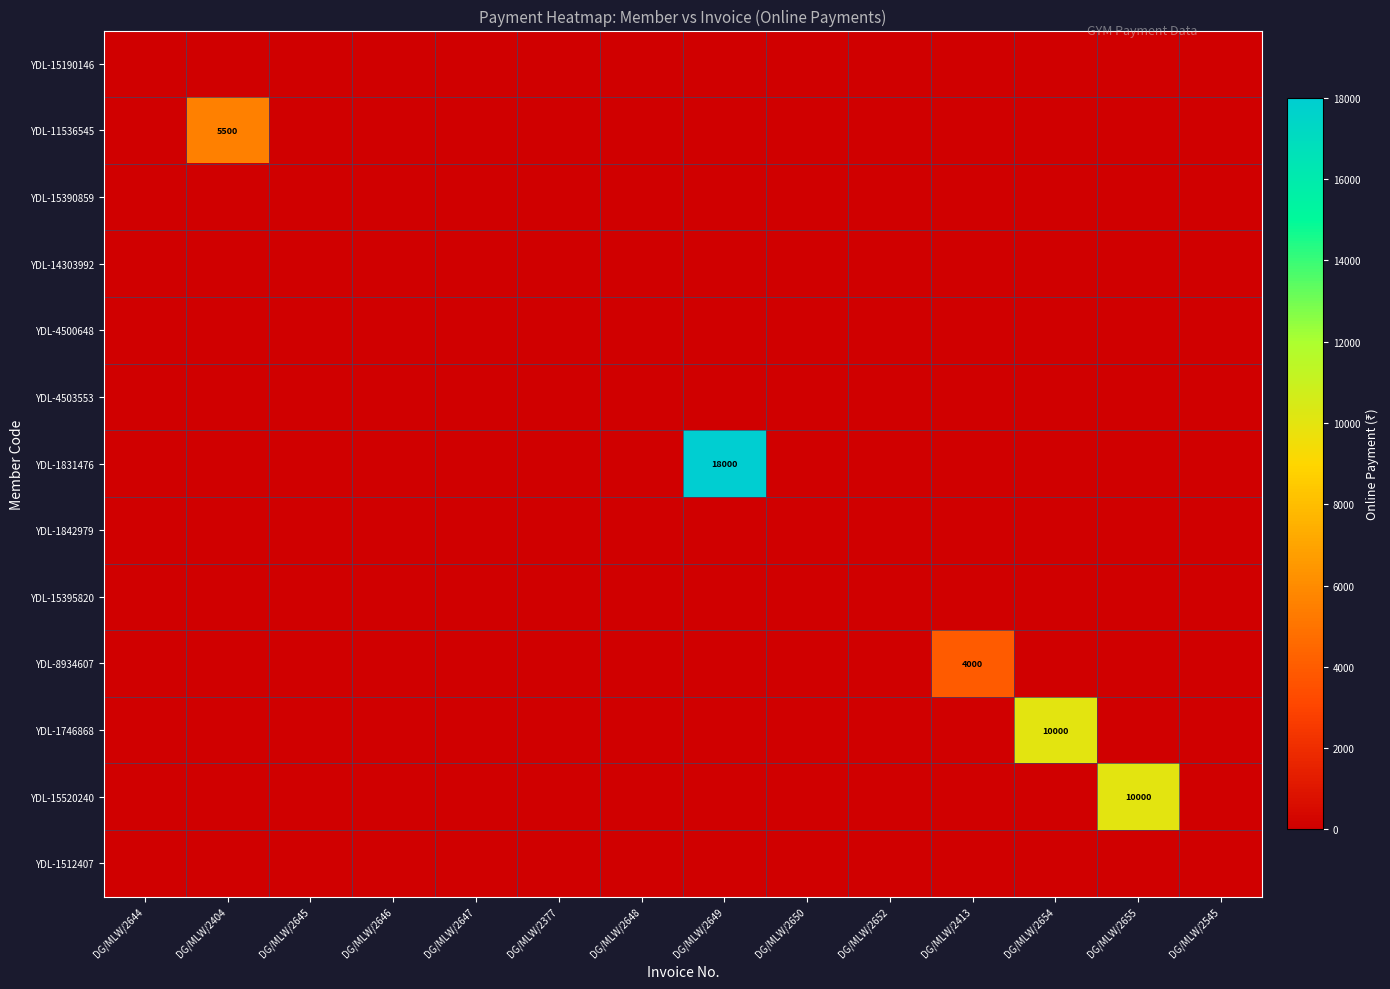

What is the average value of the YDL-1831476 series?

1286